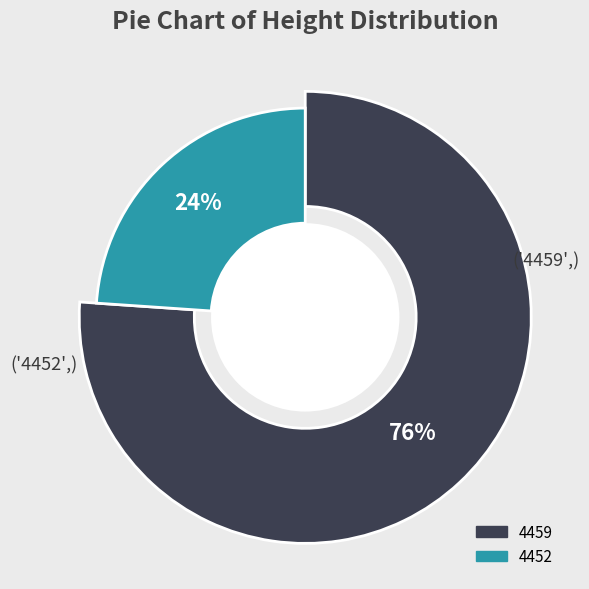

Do 4452 and 4459 together represent more than half of the pie?

Yes